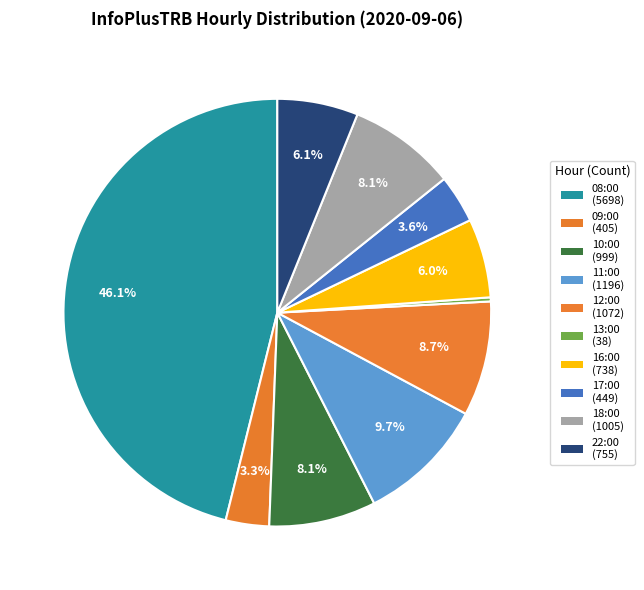

To the nearest percent, what is the difference between the 10:00 and 09:00 slice percentages?

5%